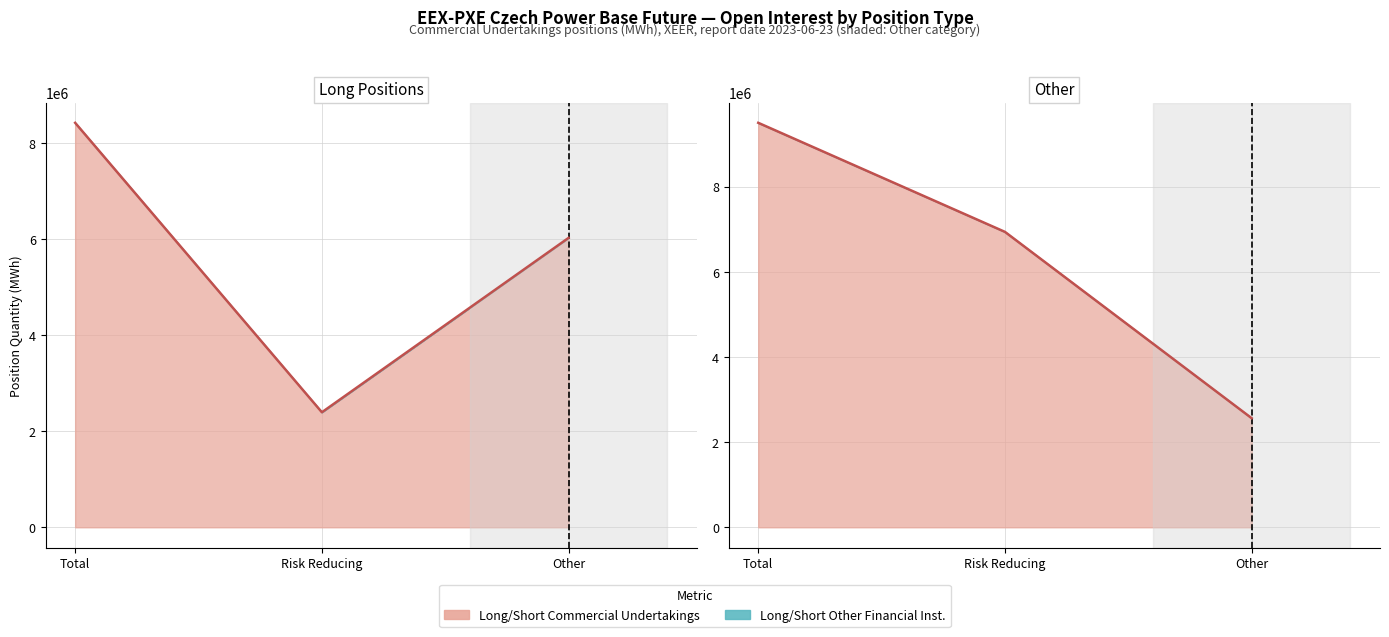

True or false: Short_Other_Financial has a value of 0 at Risk Reducing.

True